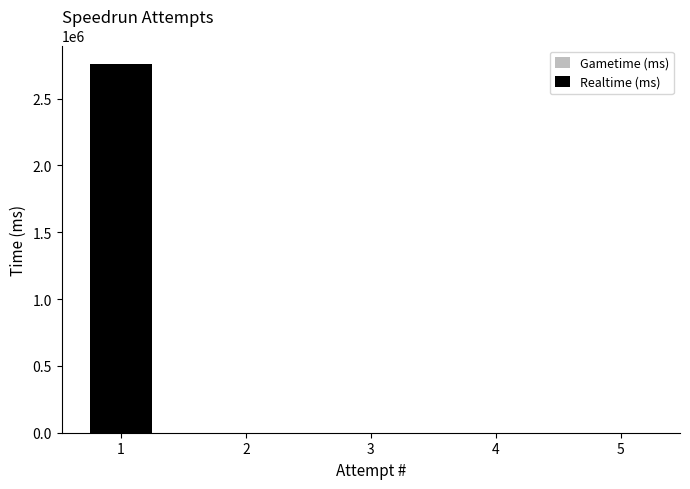

Reading left to right, extract all data points from this chart.

1=2758774	2=0	3=0	4=0	5=0